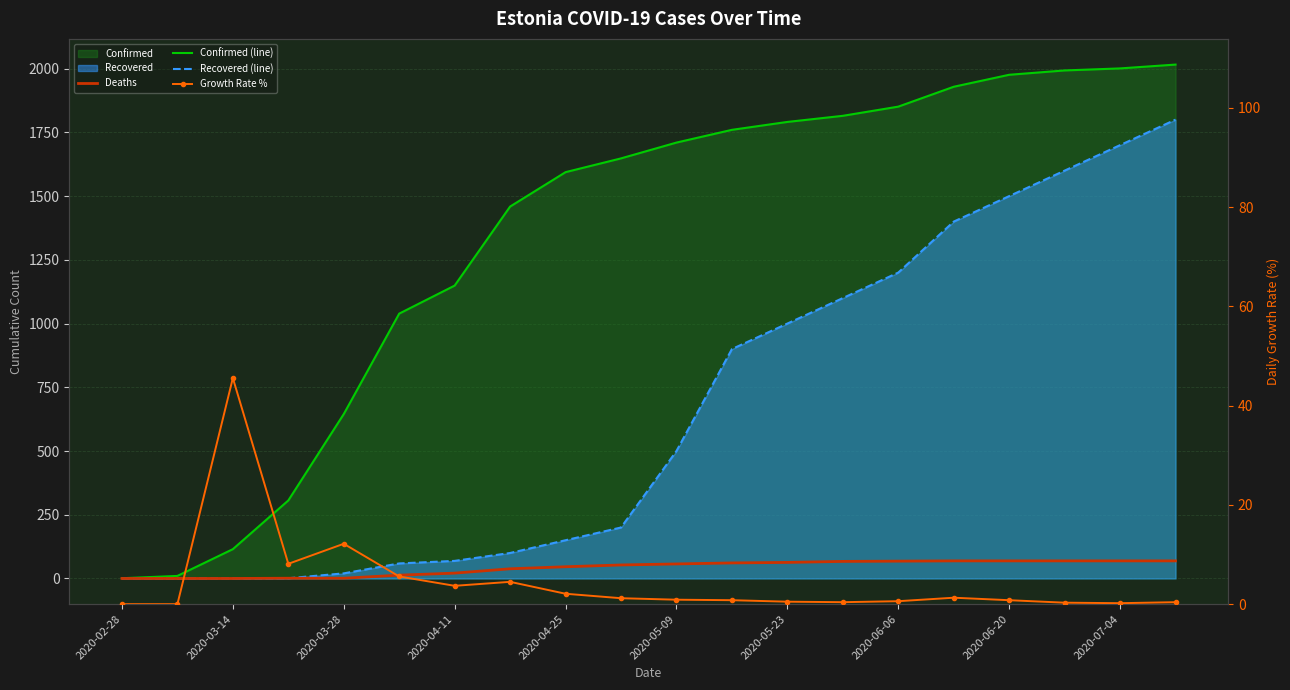

Rank the series by their maximum value, from highest to lowest.

Confirmed (line), Recovered (line), Deaths, Growth Rate %